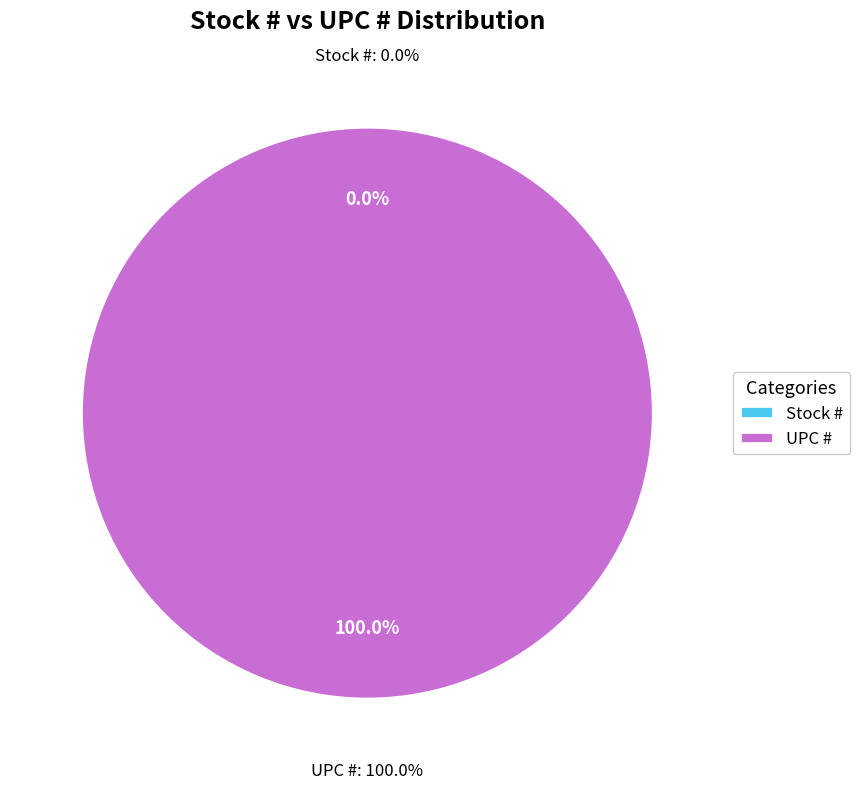

What is the change in value from Stock # to UPC #?

+751338165352